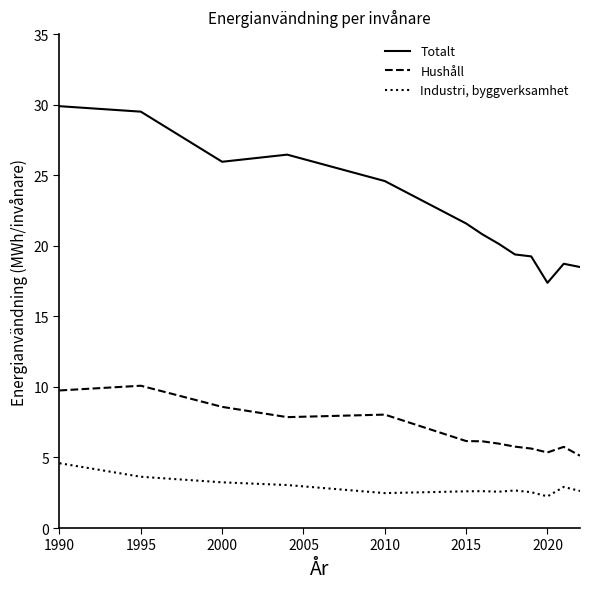

True or false: Industri, byggverksamhet and Hushåll intersect in this chart.

False